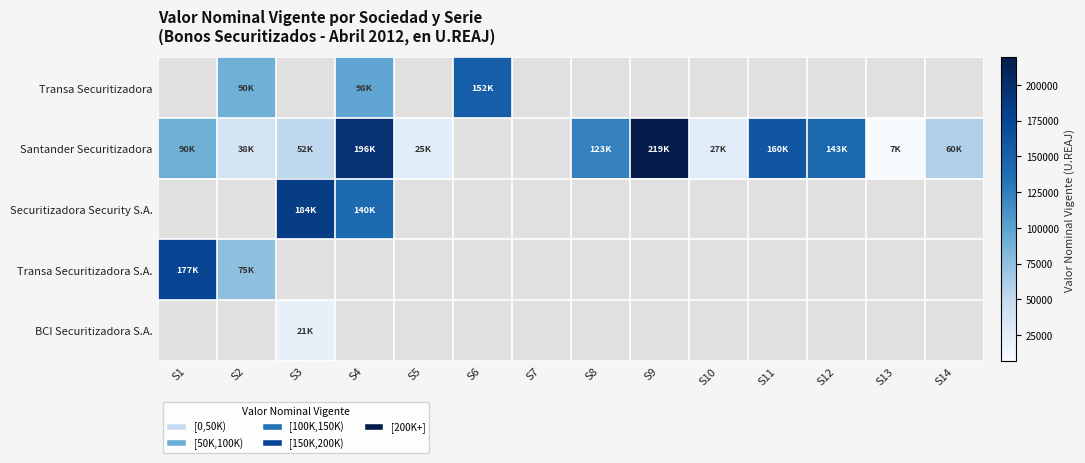

What is the sum of the Santander Securitizadora values at S9 and S8?

342033.1